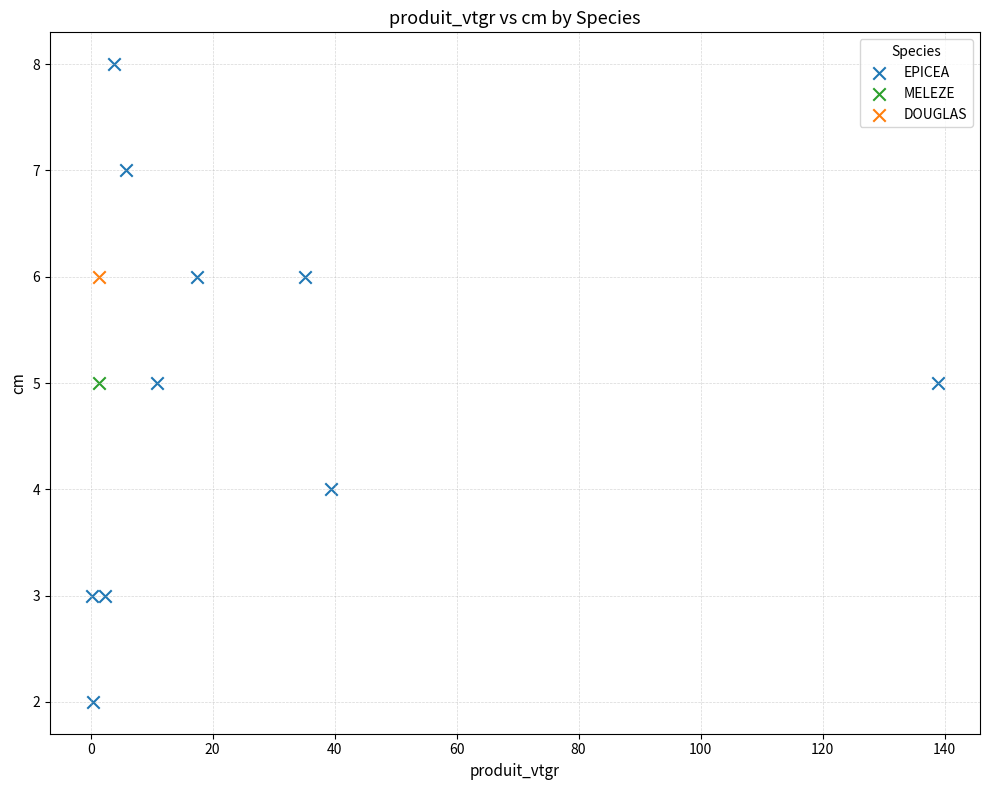

What are all the series names shown in the legend?

EPICEA, MELEZE, DOUGLAS